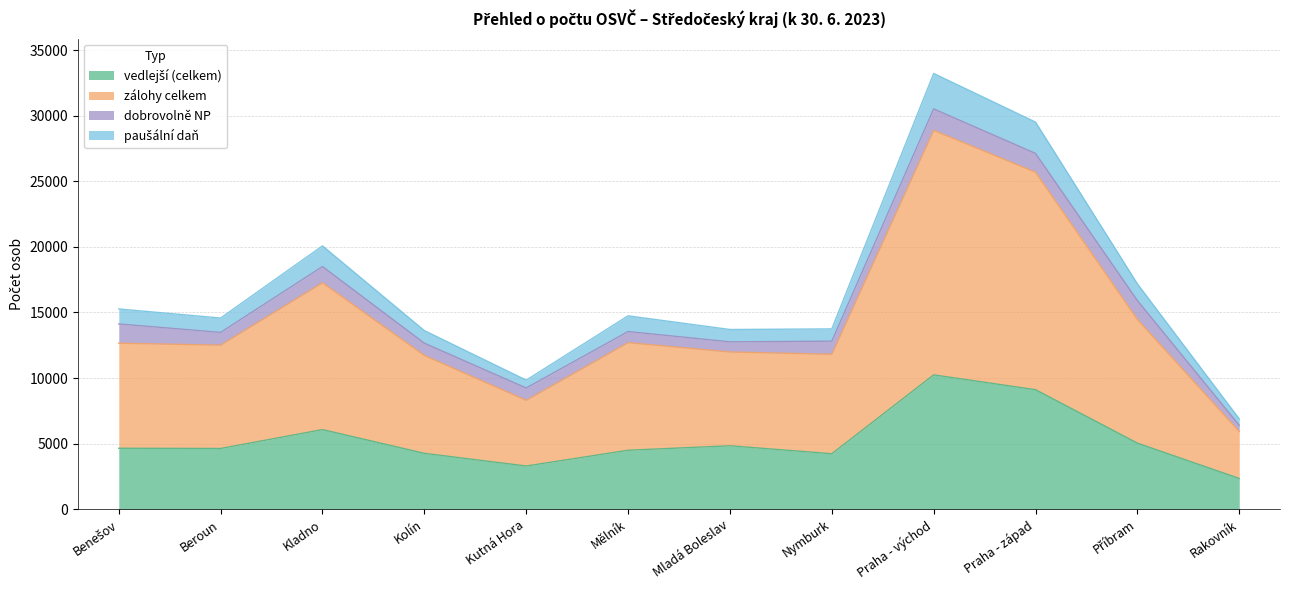

At which category is the sum across all series the highest?

Praha - východ